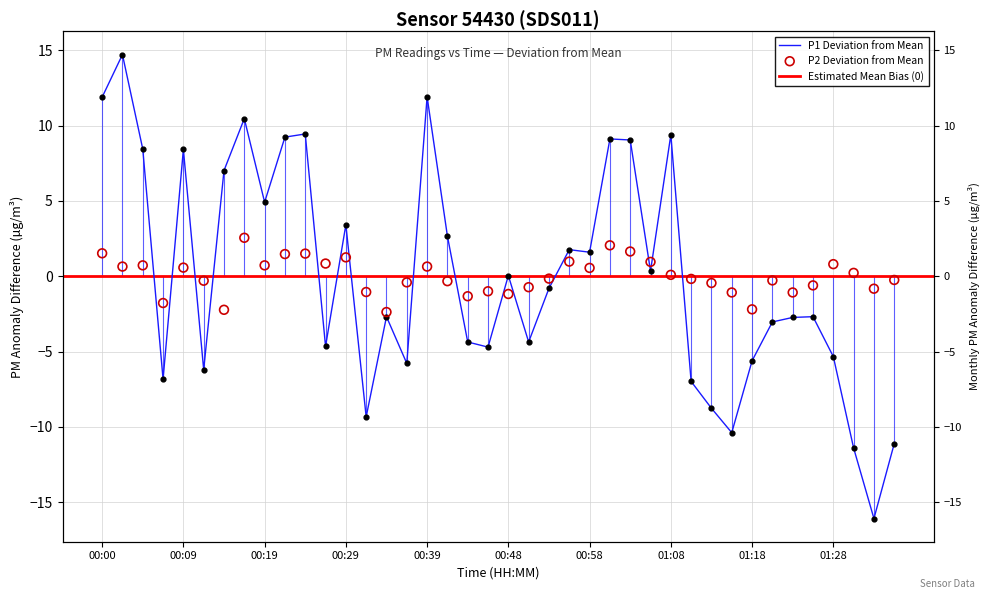

Which series has the largest Y range (max minus min)?

P1